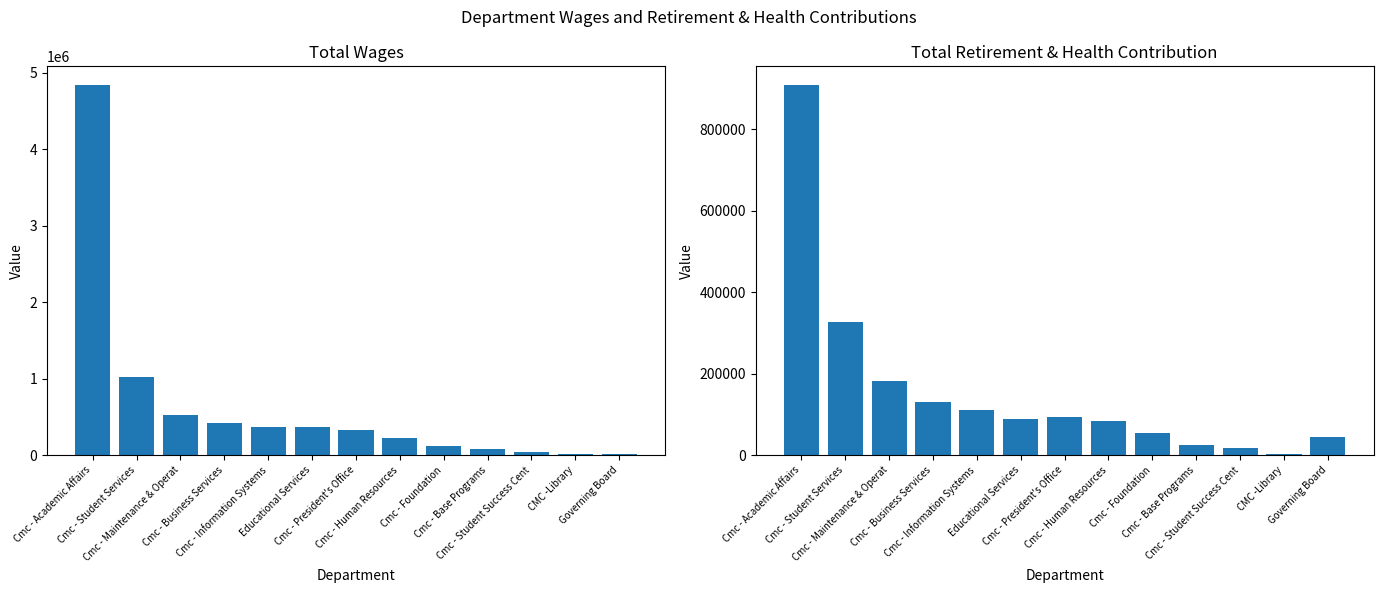

Is the value of Total Retirement & Health Contribution at Cmc - President's Office greater than the value of Total Wages at Cmc - President's Office?

No